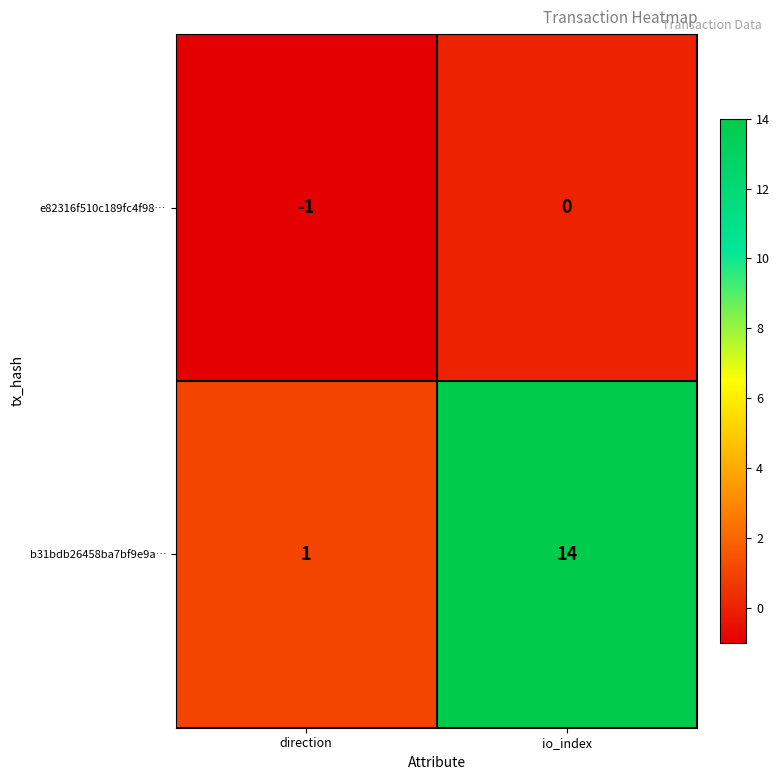

Which series changed the most between direction and io_index?

b31bdb26458ba7bf9e9a…